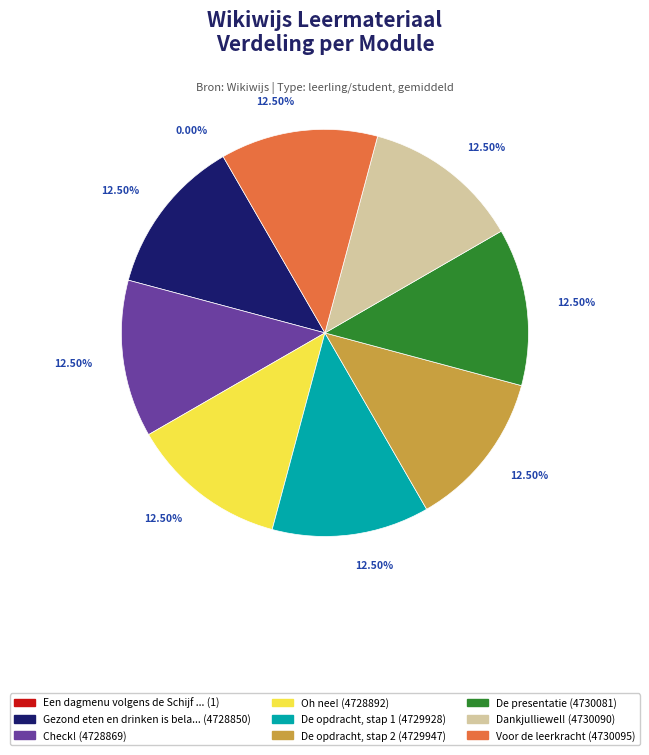

Is there any slice that represents more than half of the pie?

No